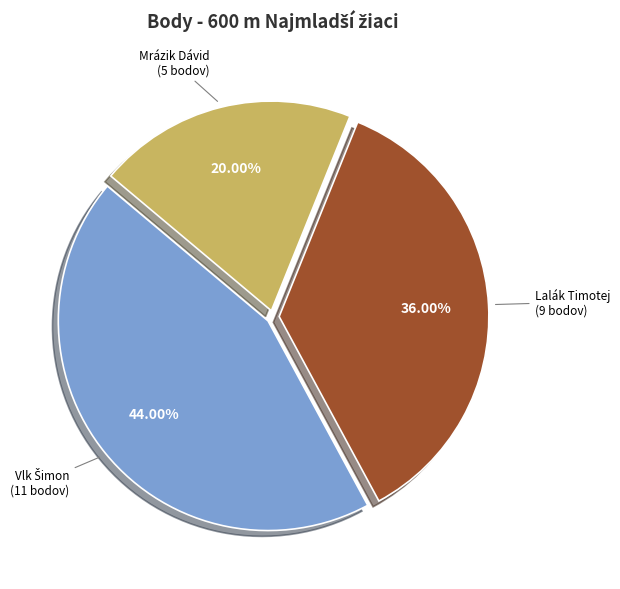

Count the number of slices in the pie.

3